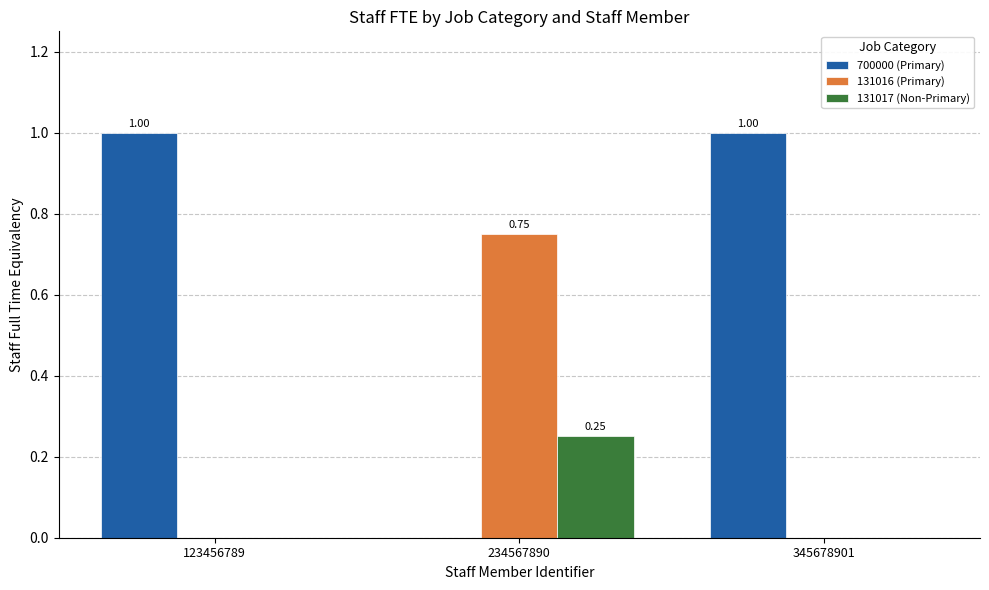

What is the sum of all 700000 (Primary) values?

2.0